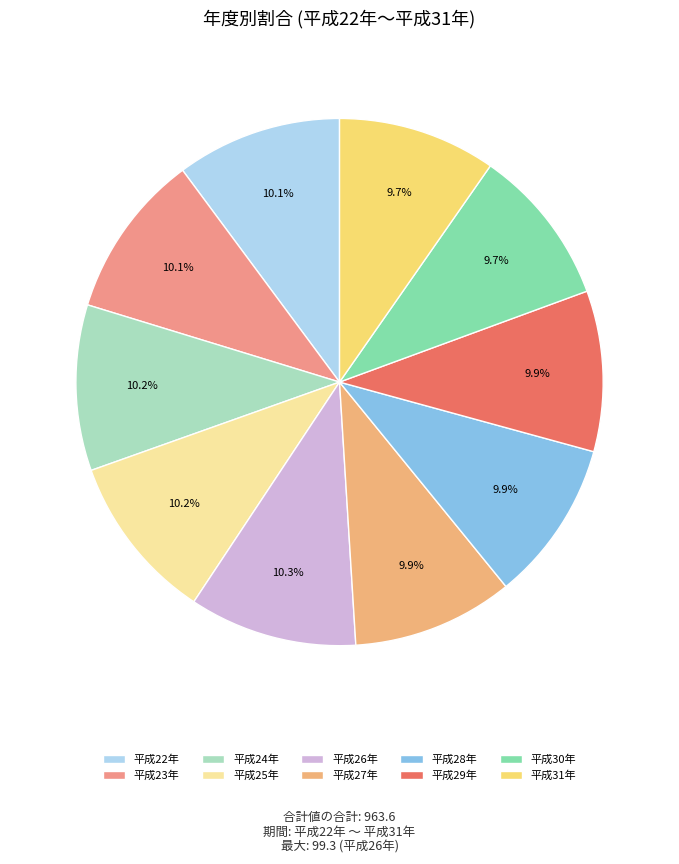

Is it true that 平成29年 is 10% of the pie?

True